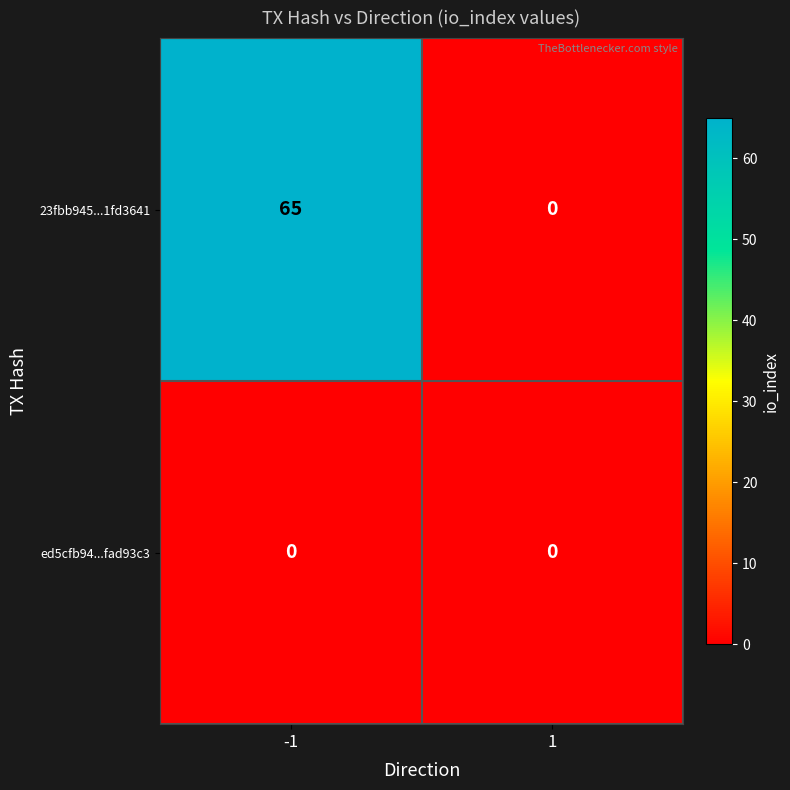

Reading left to right, extract all data points from this chart.

23fbb945...1fd3641: 65	0
ed5cfb94...fad93c3: 0	0